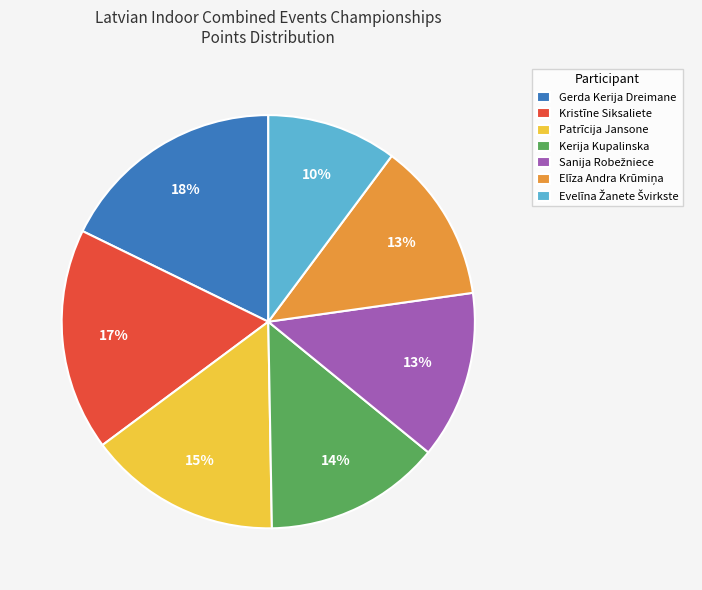

What percentage is the Kerija Kupalinska slice, to the nearest percent?

14%